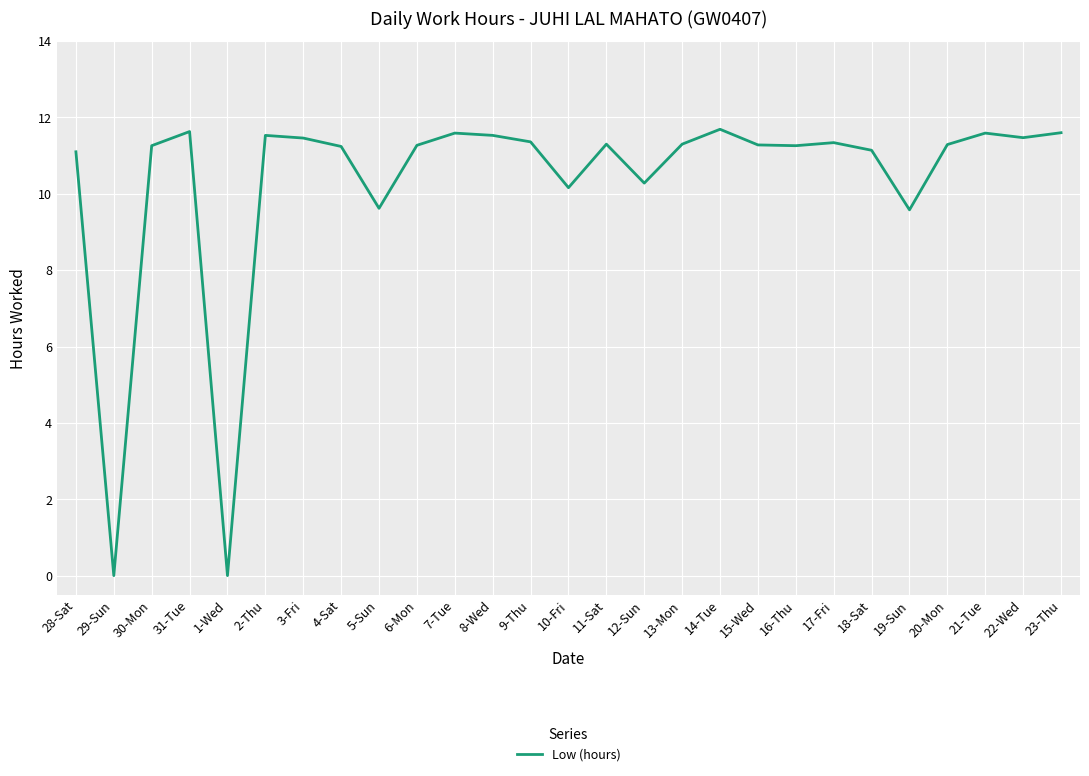

How many lines are shown in the chart?

1